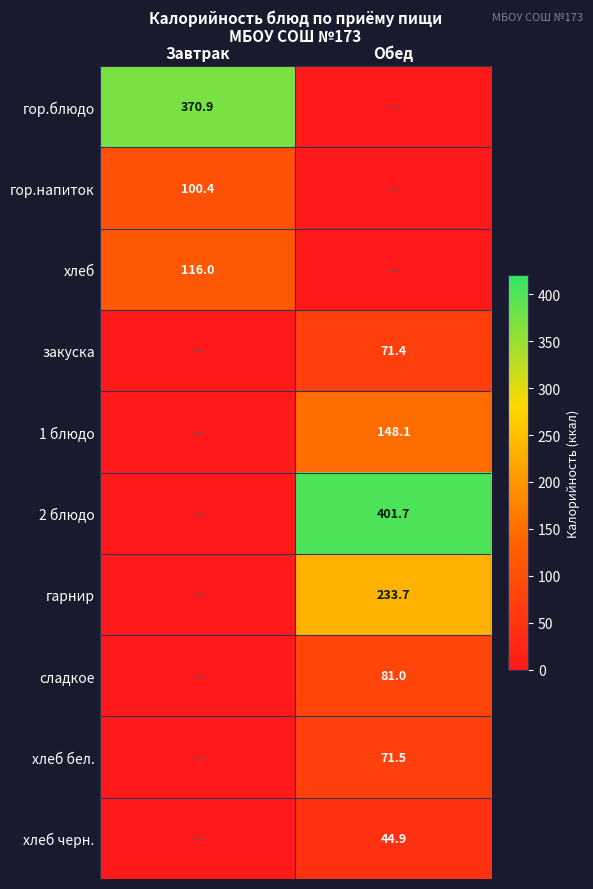

The value of закуска at Обед is 23.4. True or false?

False